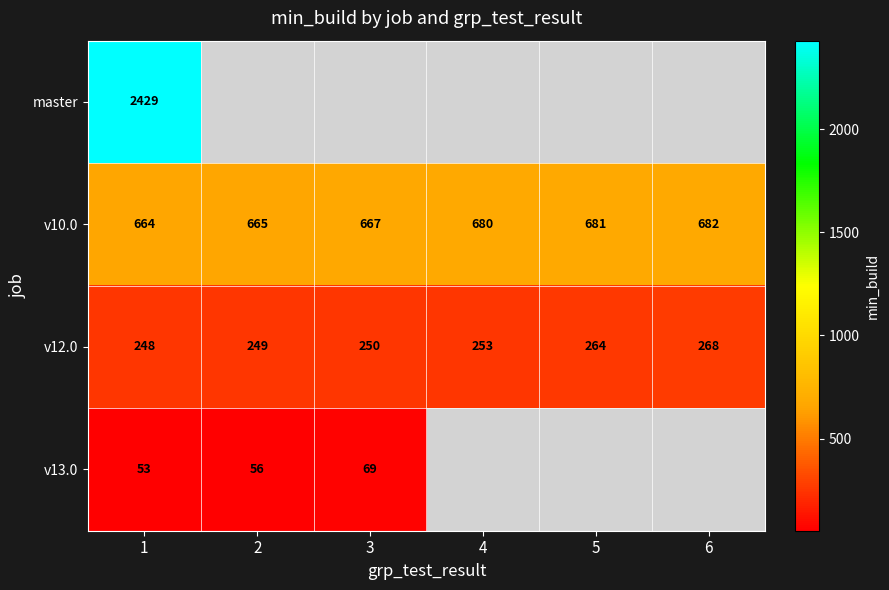

True or false: v10.0 has a value of 682 at 6.

True